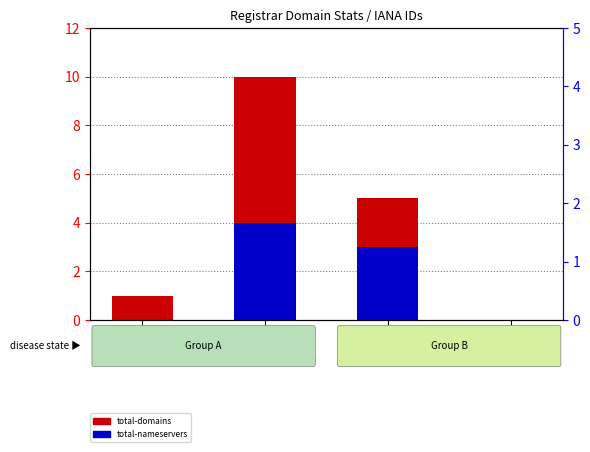

At how many categories does at least one series exceed 5?

1